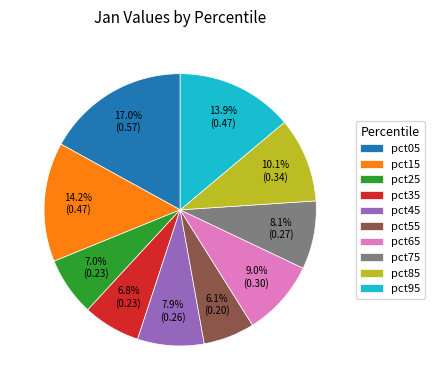

Which category has the smallest portion of the pie?

pct55